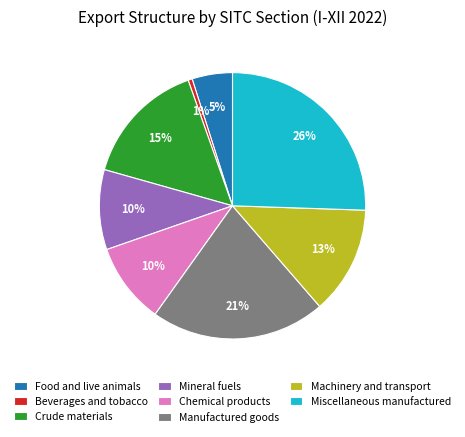

Does Manufactured goods represent more than half of the total?

No